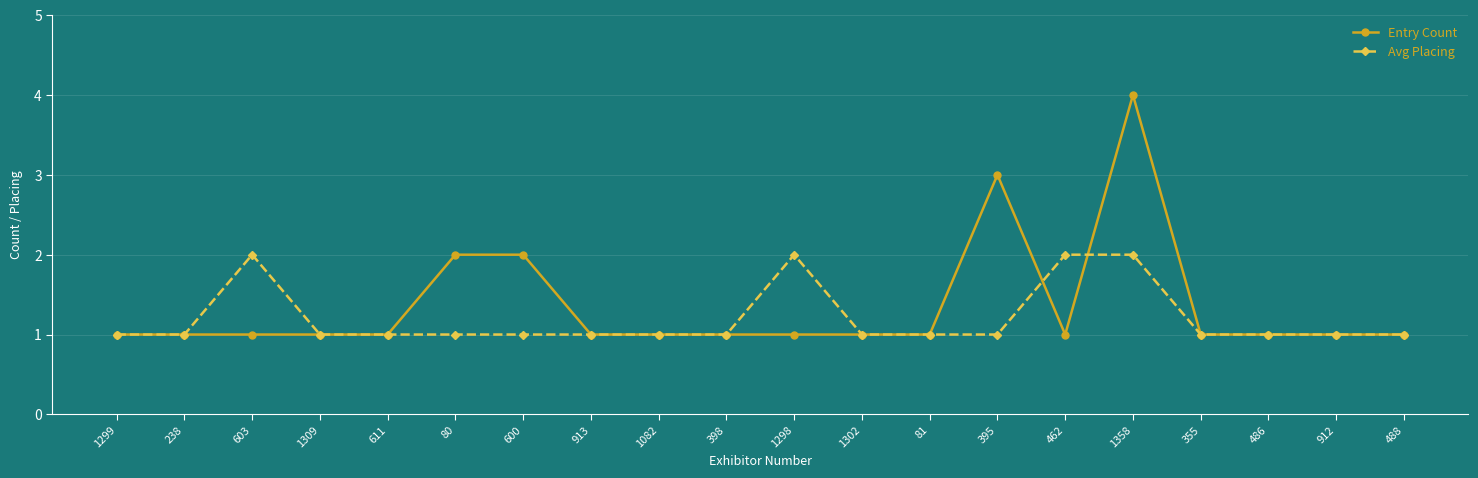

How many lines are shown in the chart?

2